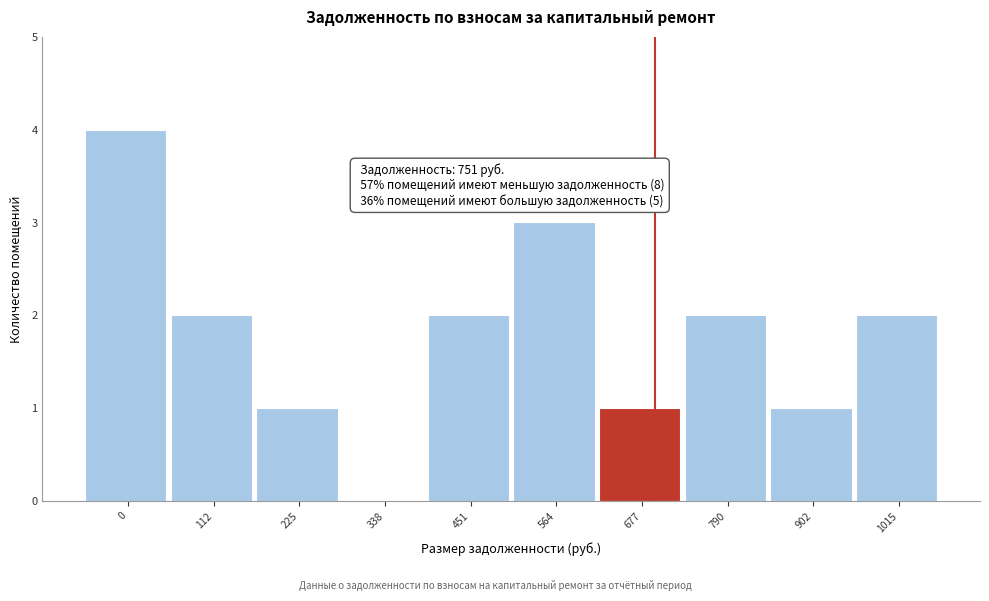

Reading left to right, extract all data points from this chart.

0=4	112=2	225=1	338=0	451=2	564=3	677=1	790=2	902=1	1015=2